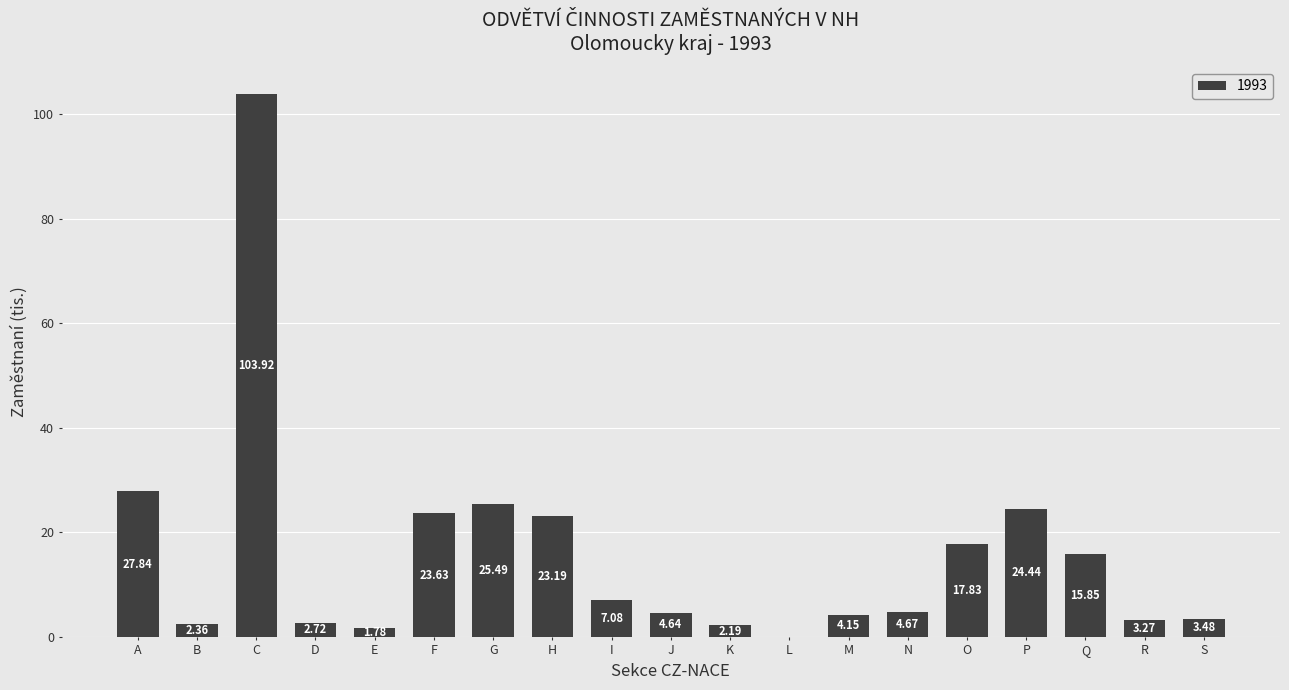

Where is the data nearest to the value 51?

A